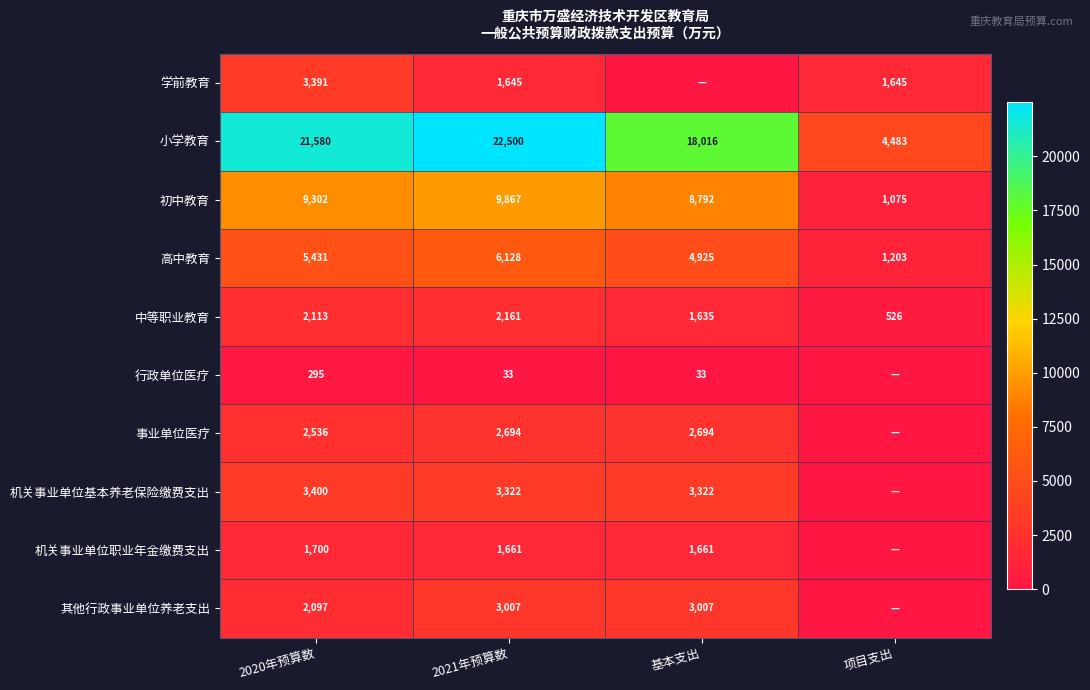

At which label is 初中教育 closest to 5471?

基本支出